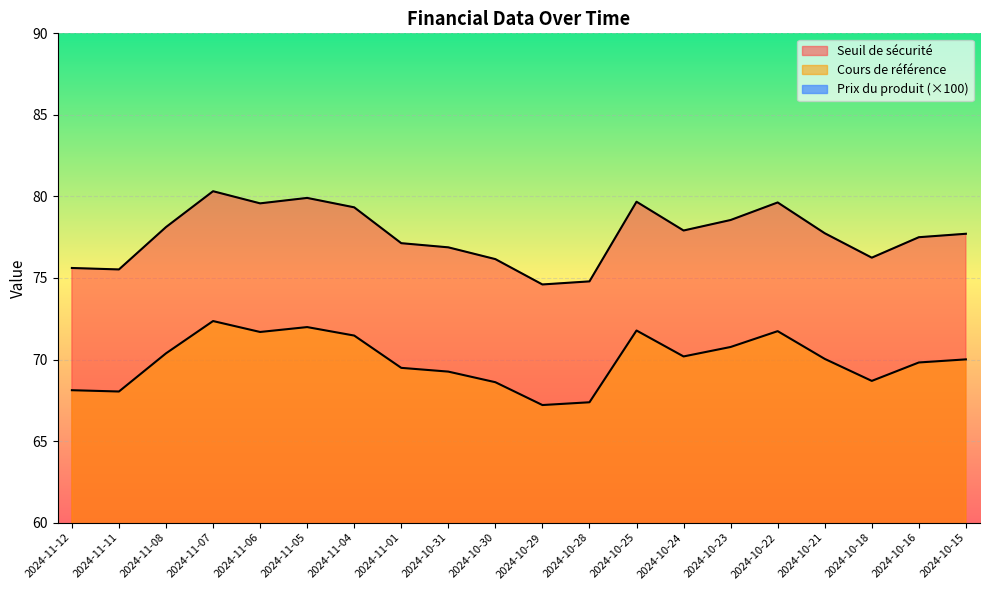

What is the total value across all series at 2024-11-08?

166.5